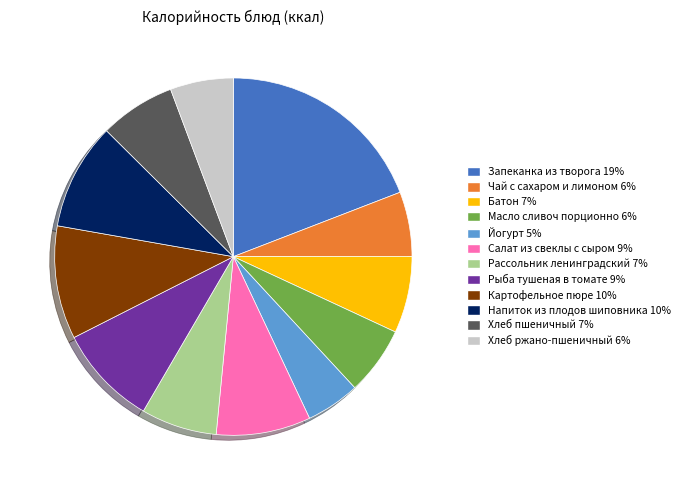

Between Батон and Салат из свеклы с сыром, which is larger?

Салат из свеклы с сыром